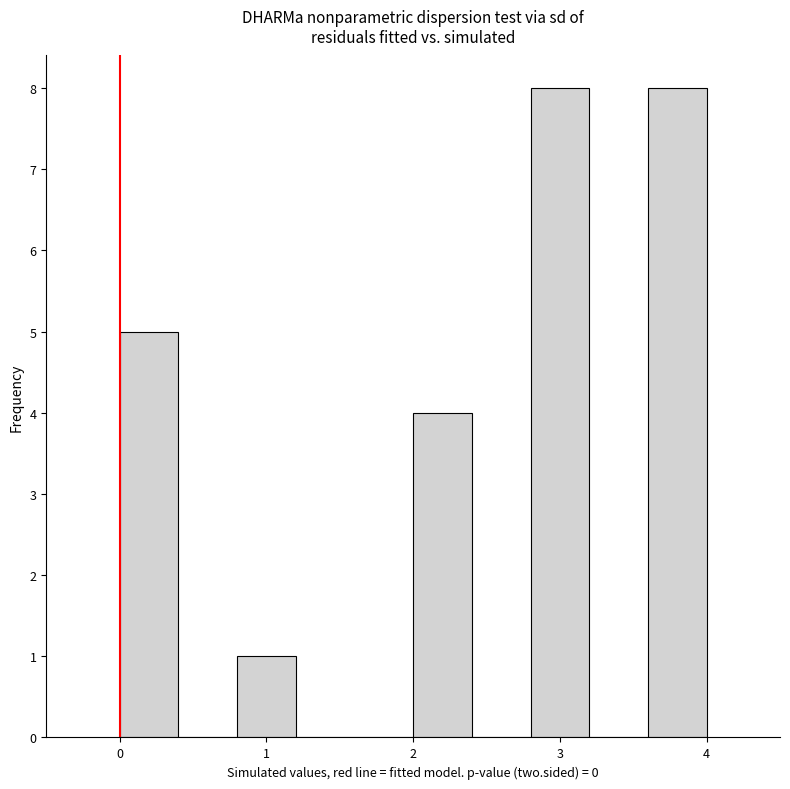

What is the height of the bar covering 2.8 to 3.2 on the x-axis? The values are not printed on the chart, so give them approximately, as read against the axis.

8